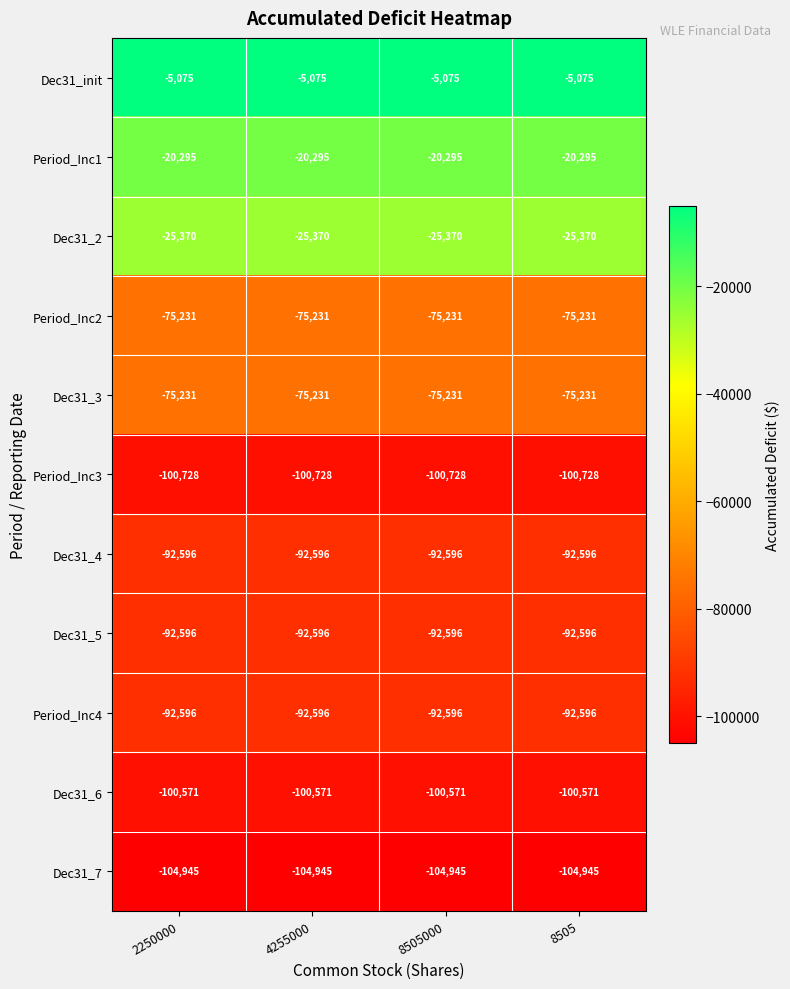

What is the total value across all series at 2250000?

-785234